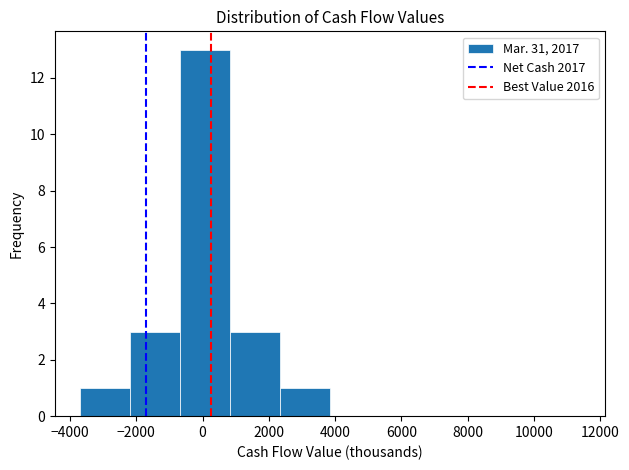

What is the height of the bar covering -3800 to -2200 on the x-axis? Neither the bar edges nor the heights are printed on the chart, so give them approximately, as read against the axes.

1